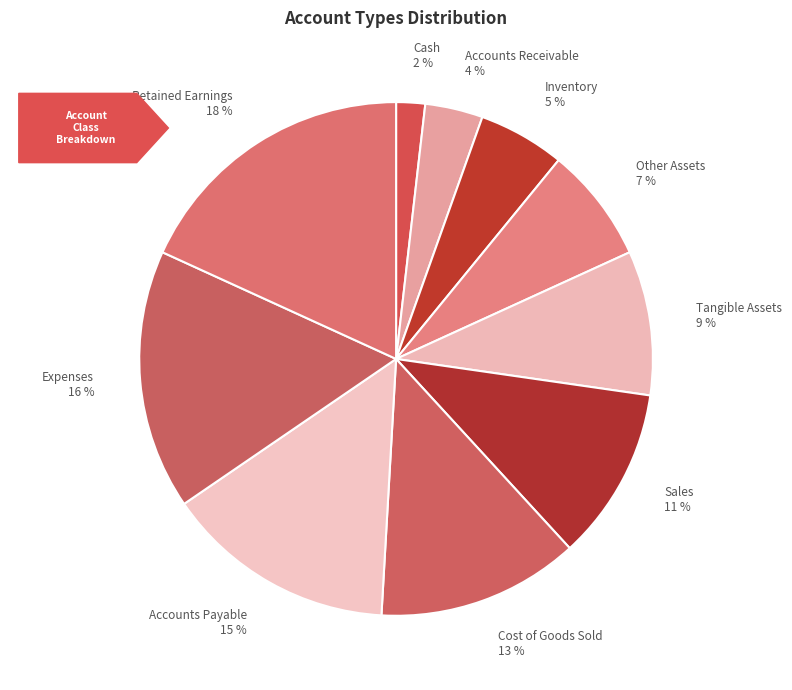

Is the sum of Retained Earnings and Cash greater than half?

No